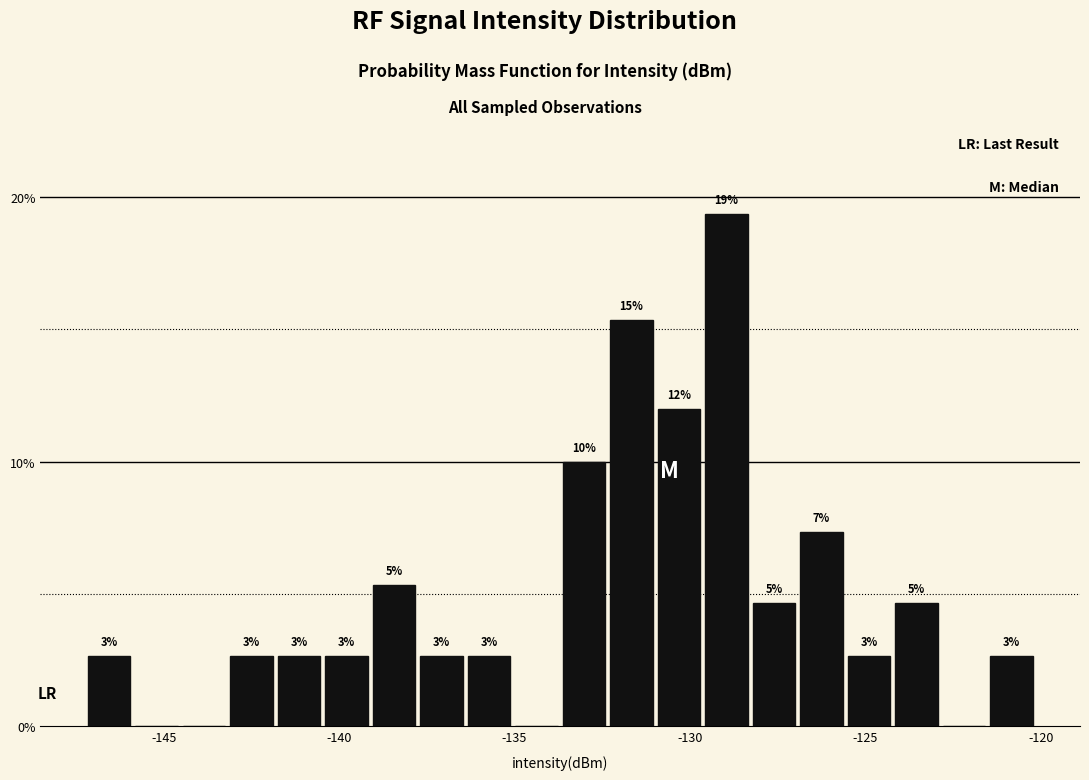

Around what value on the x-axis is the tallest bar? Give the approximate position of its centre, as read against the axis.

-129.0